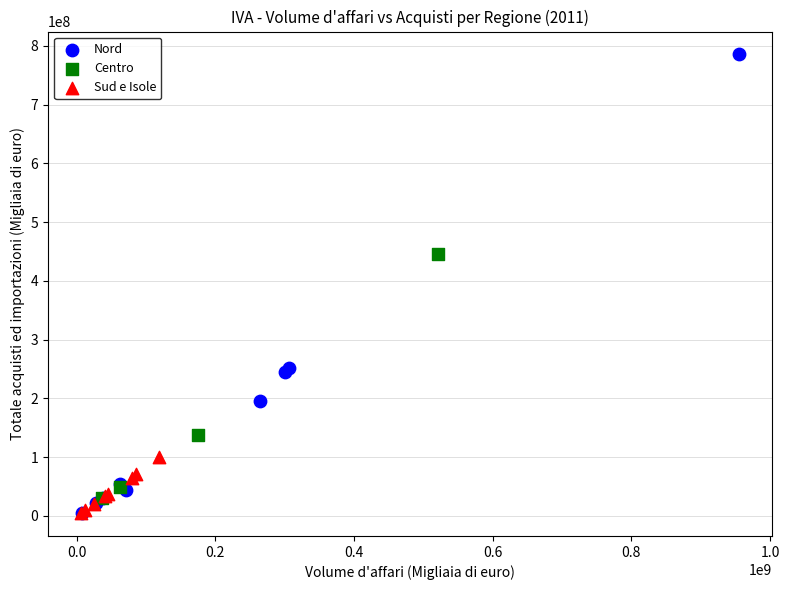

Which series has the largest Y range (max minus min)?

Nord